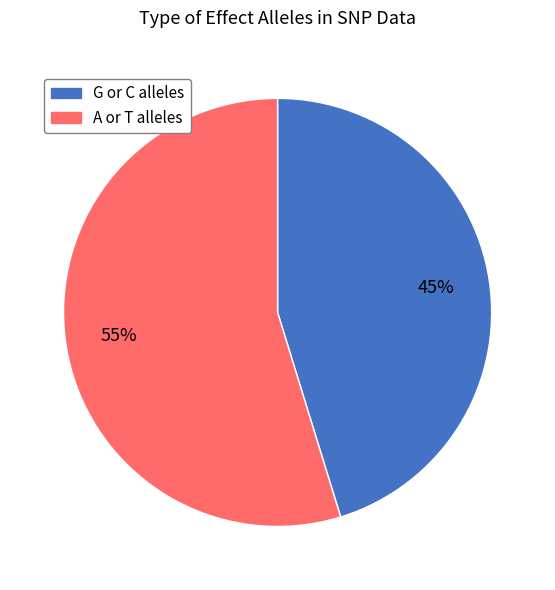

Is there any slice that represents more than half of the pie?

Yes